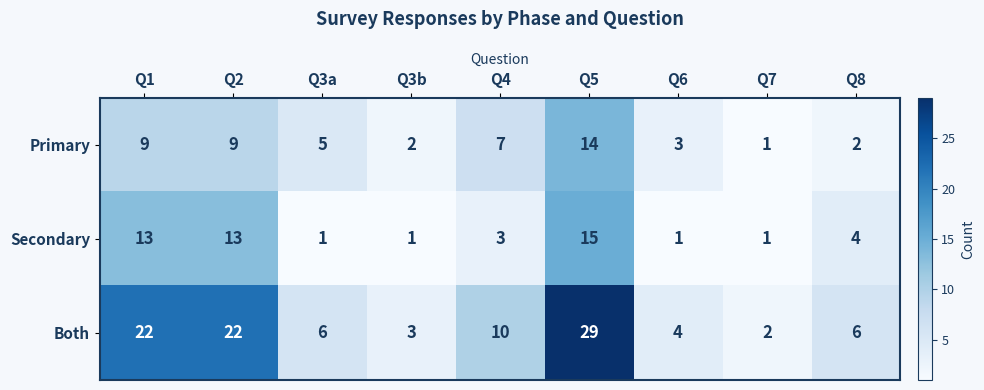

What is the sum of the Primary values at Q2 and Q3a?

14